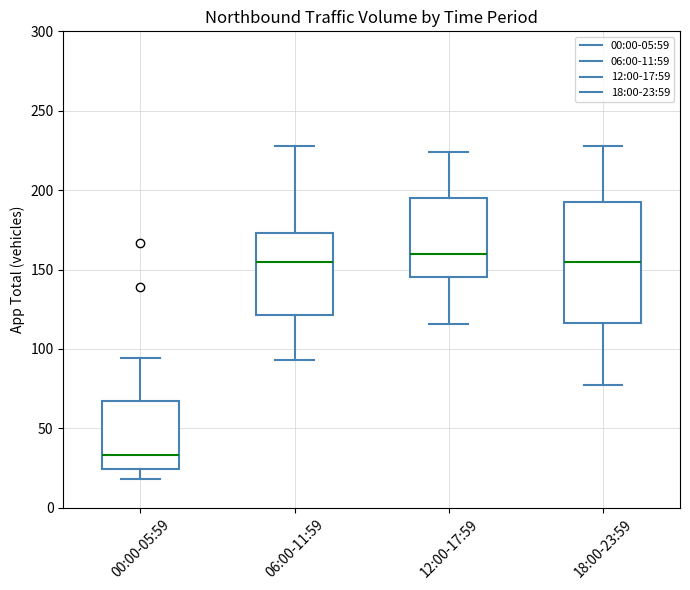

Where does the upper whisker of the box for 06:00-11:59 end on the y-axis? The values are not printed on the chart, so give them approximately, as read against the axis.

230